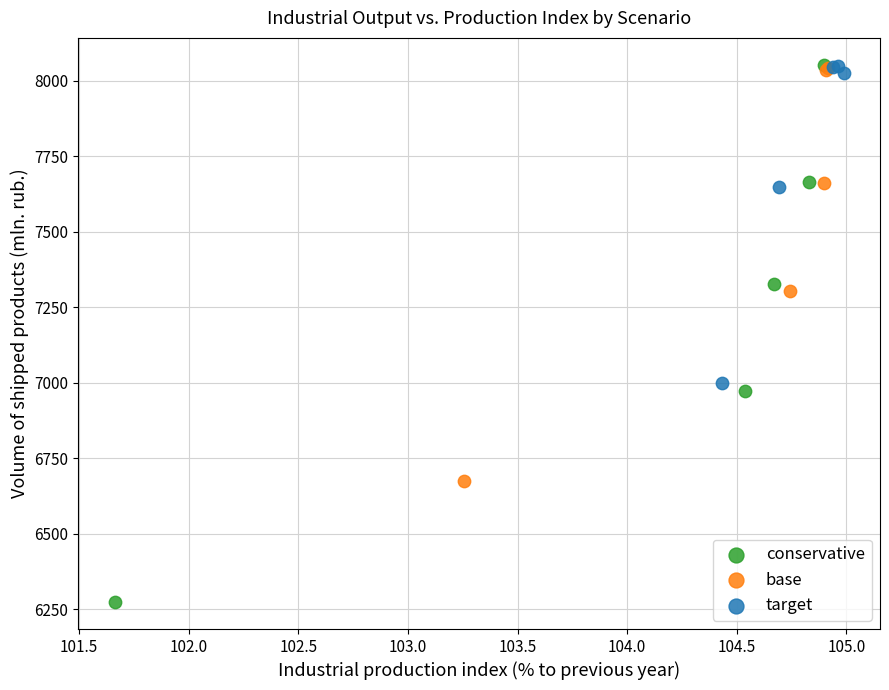

What are all the series names shown in the legend?

conservative, base, target